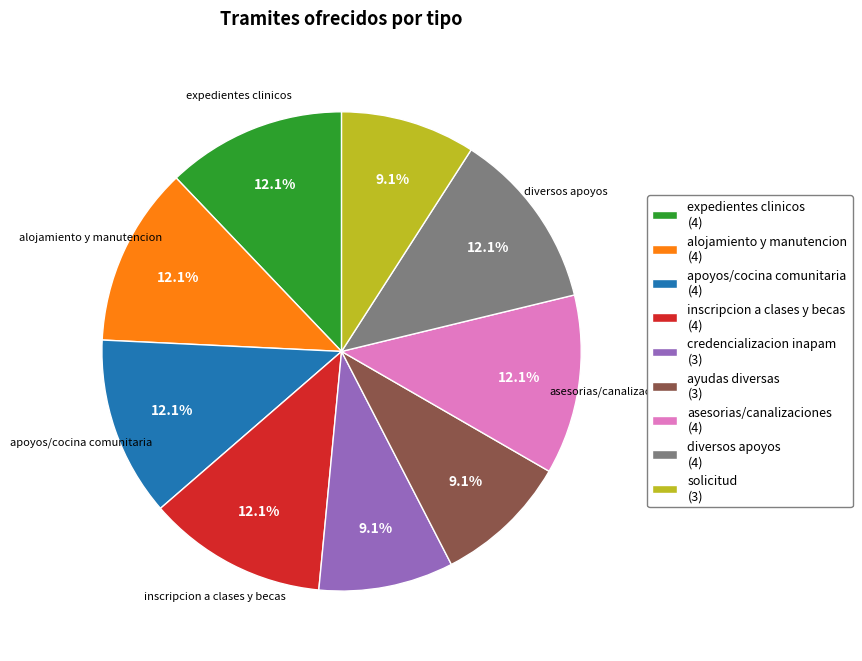

Is there any slice that represents more than half of the pie?

No